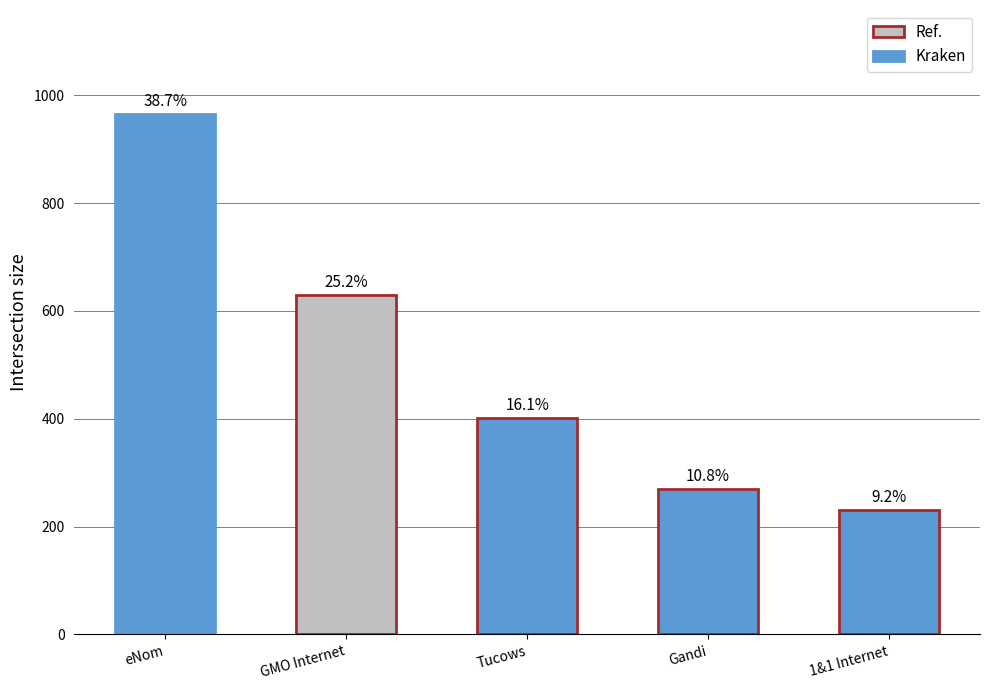

What position from the left is eNom?

1